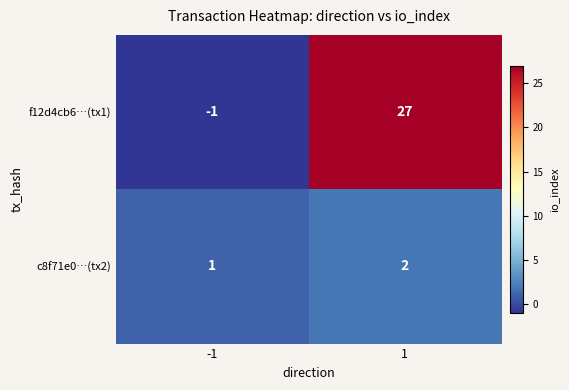

Reading left to right, what are all the values shown in this chart?

f12d4cb6…(tx1): -1=-1	1=27
c8f71e0…(tx2): -1=1	1=2